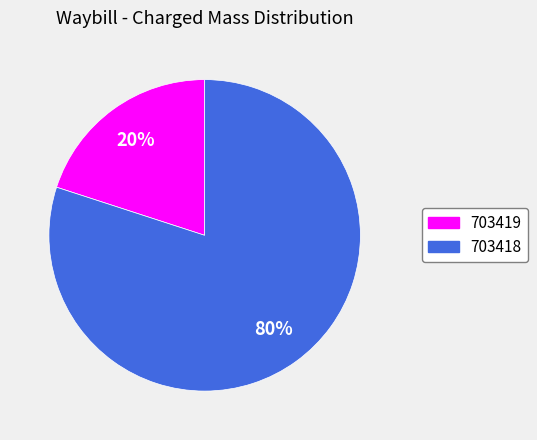

What percentage is the 703419 slice, to the nearest percent?

20%